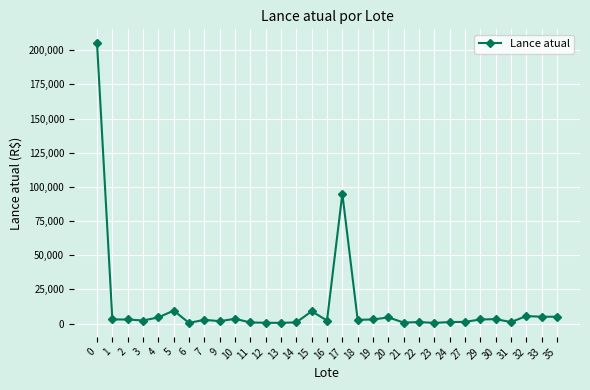

What is the value of the 19th point from the left?

3000